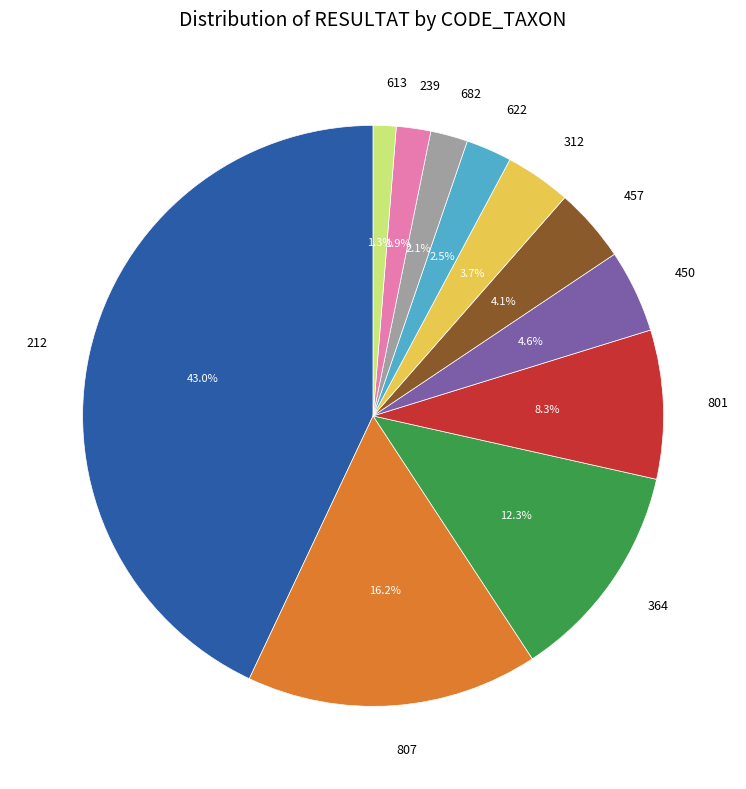

To the nearest percent, what is the combined percentage of 807 and 682?

18%